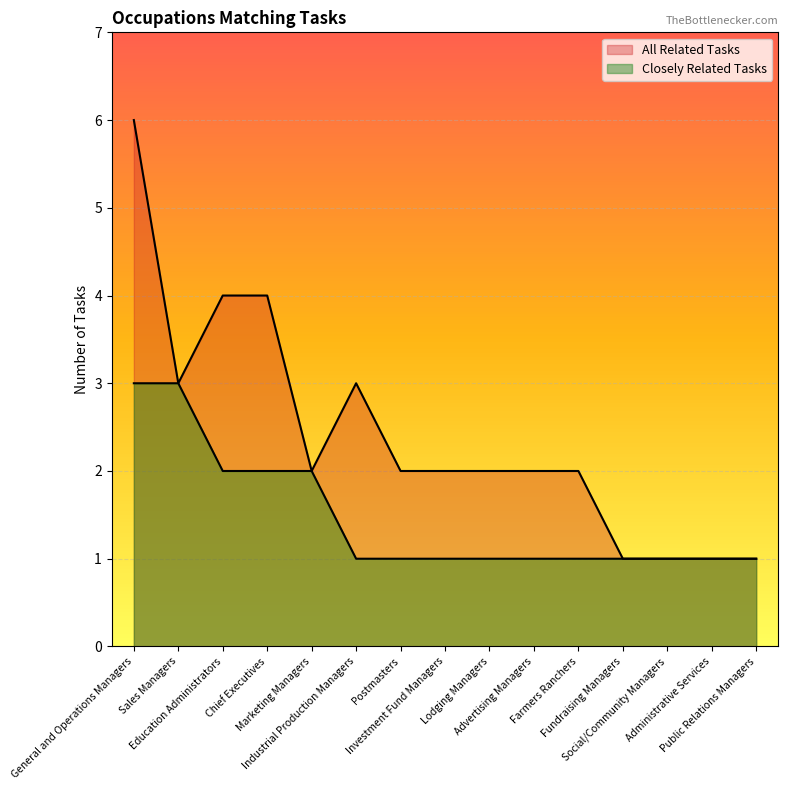

How many interior local peaks (higher than both neighbors) does the data have?

1